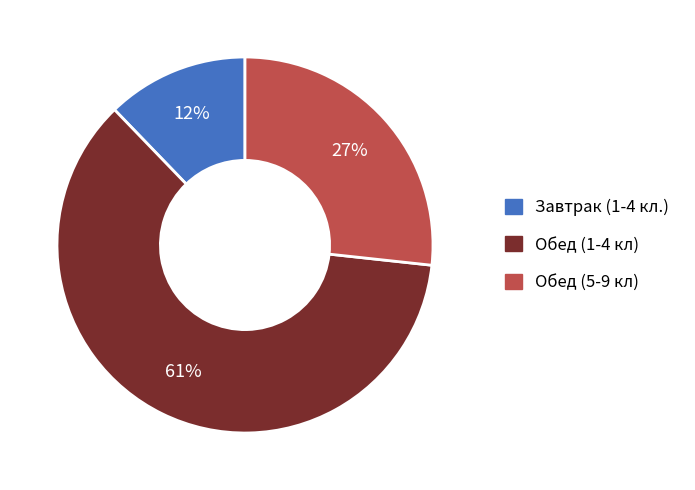

To the nearest percent, what is the average slice percentage?

33%